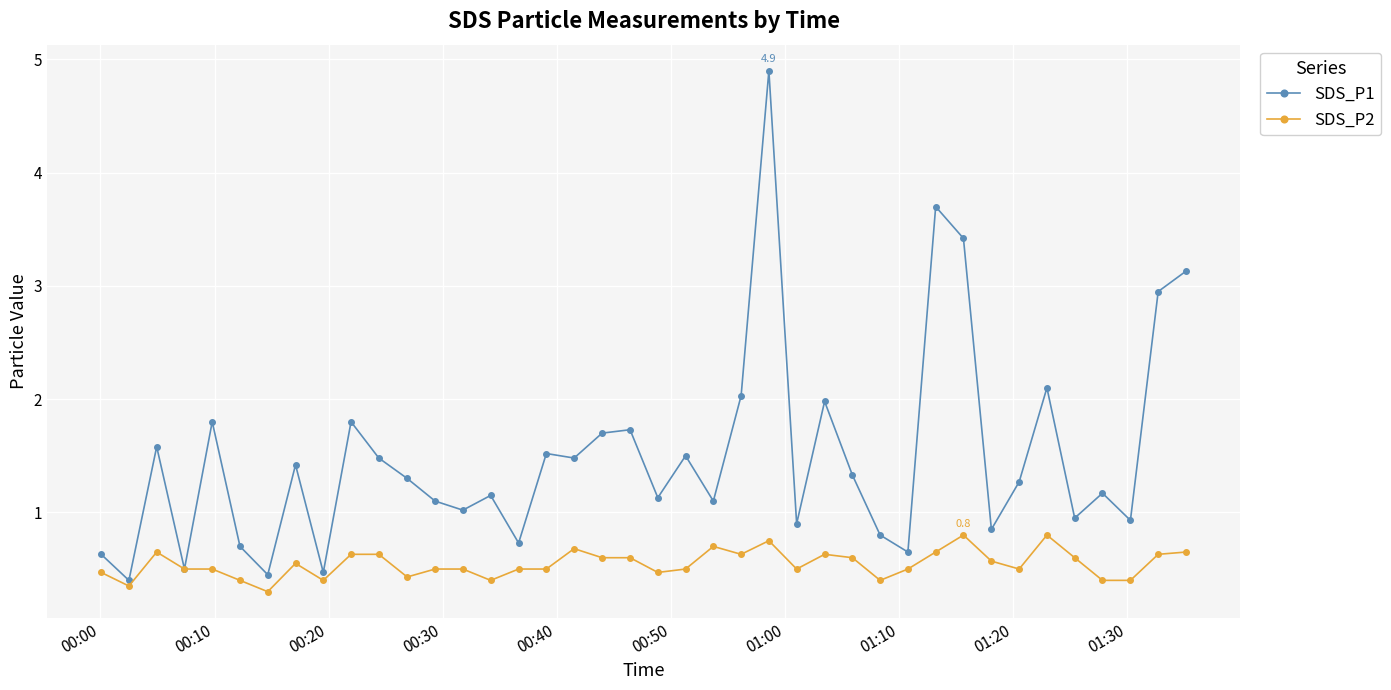

True or false: SDS_P1 has more than 0 interior local peaks.

True